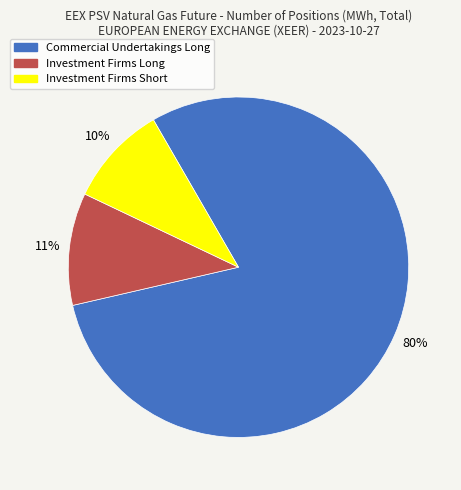

Count the number of slices in the pie.

3